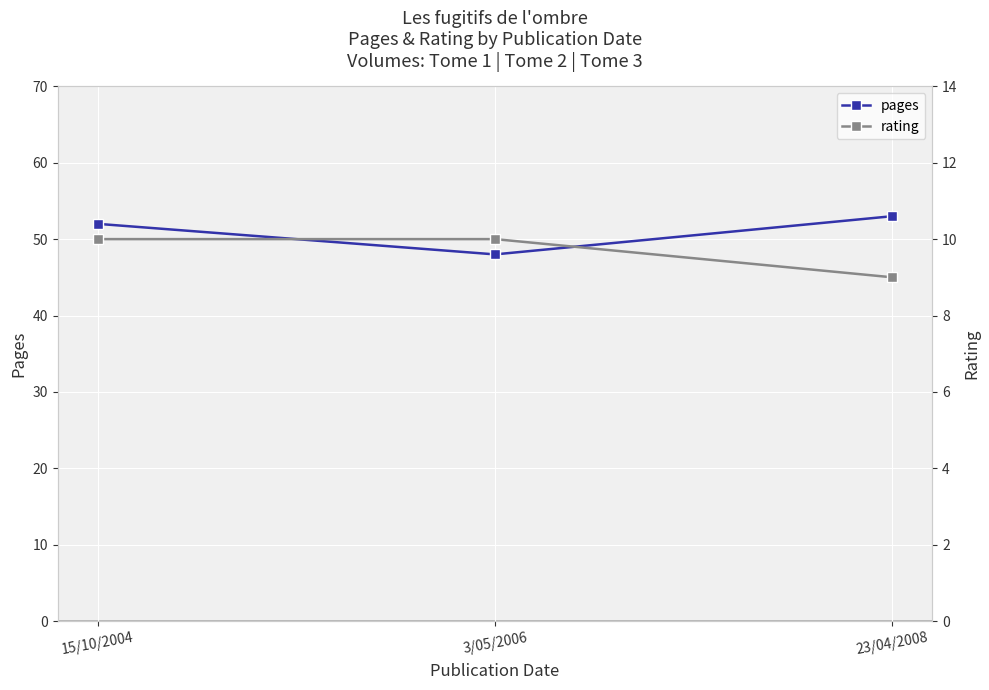

How many values in the pages series exceed 52?

1